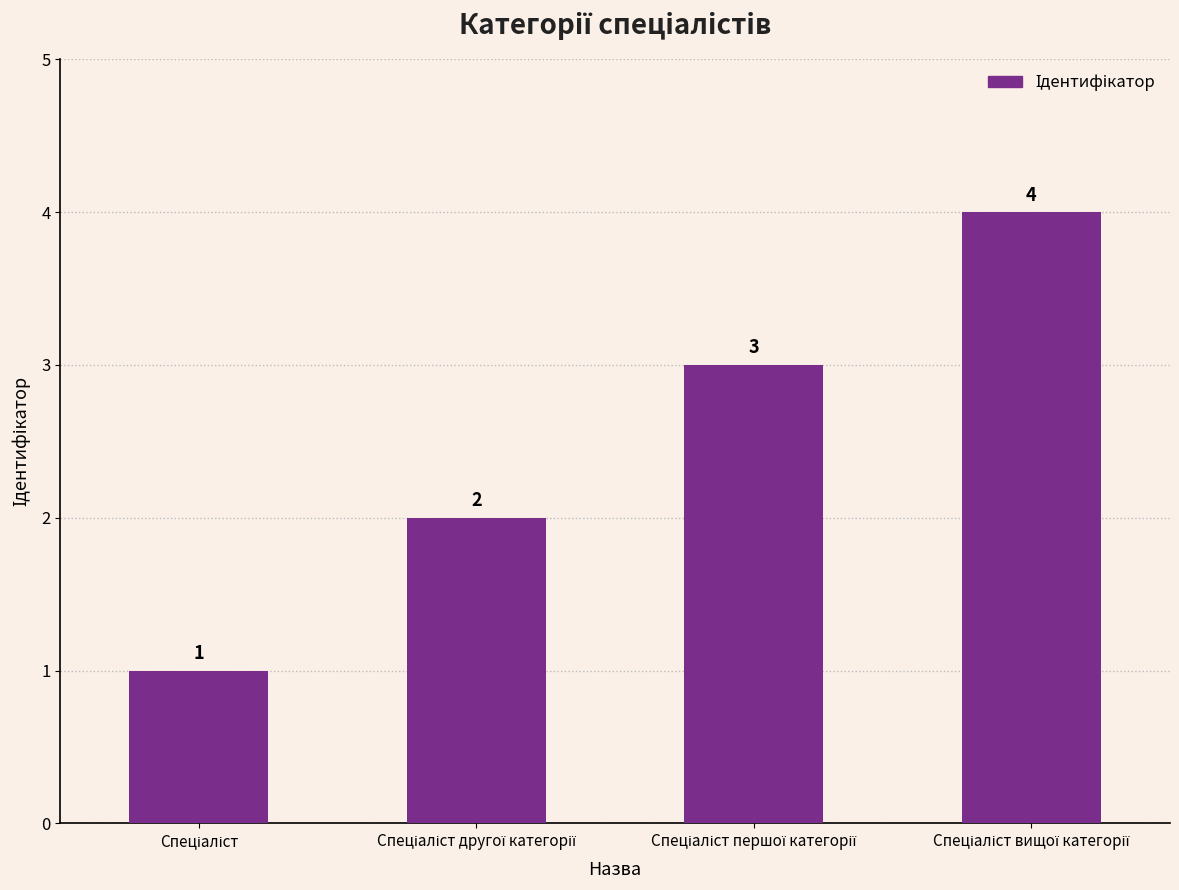

What is the value of the 2nd bar from the left?

2